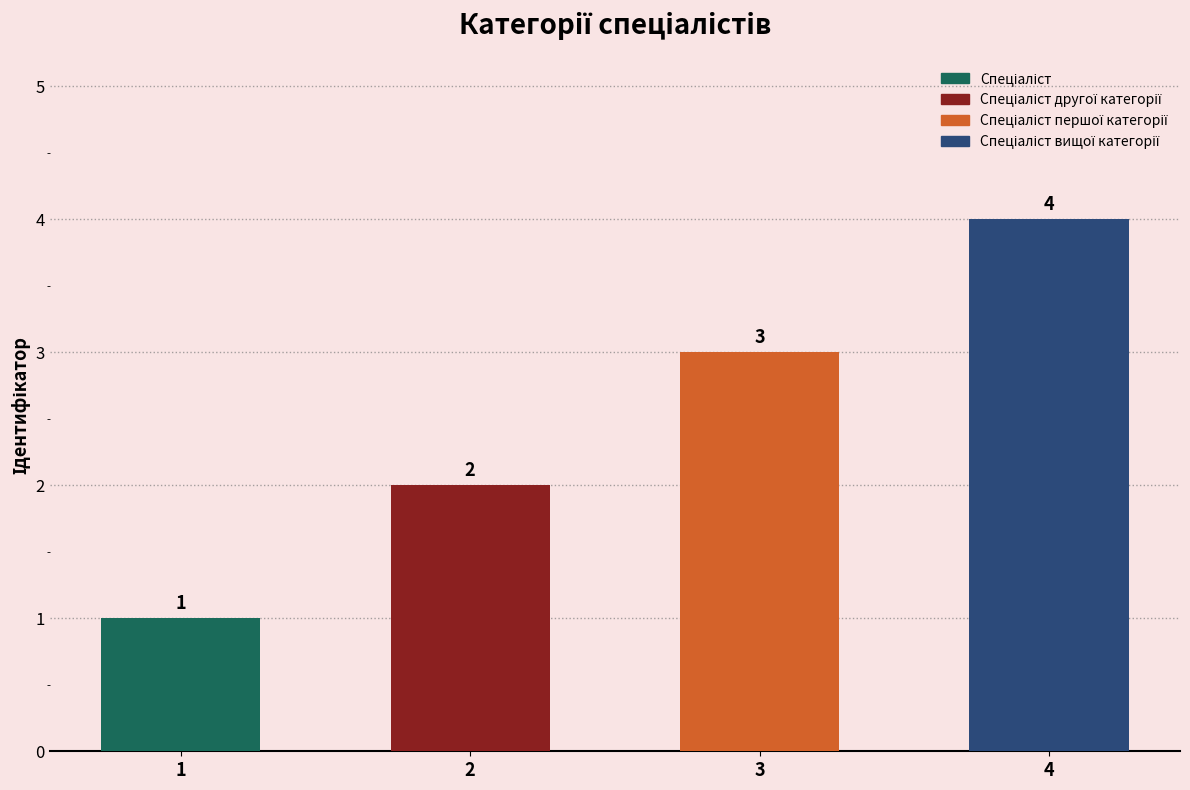

What is the sum of the values at Спеціаліст вищої категорії and Спеціаліст?

5